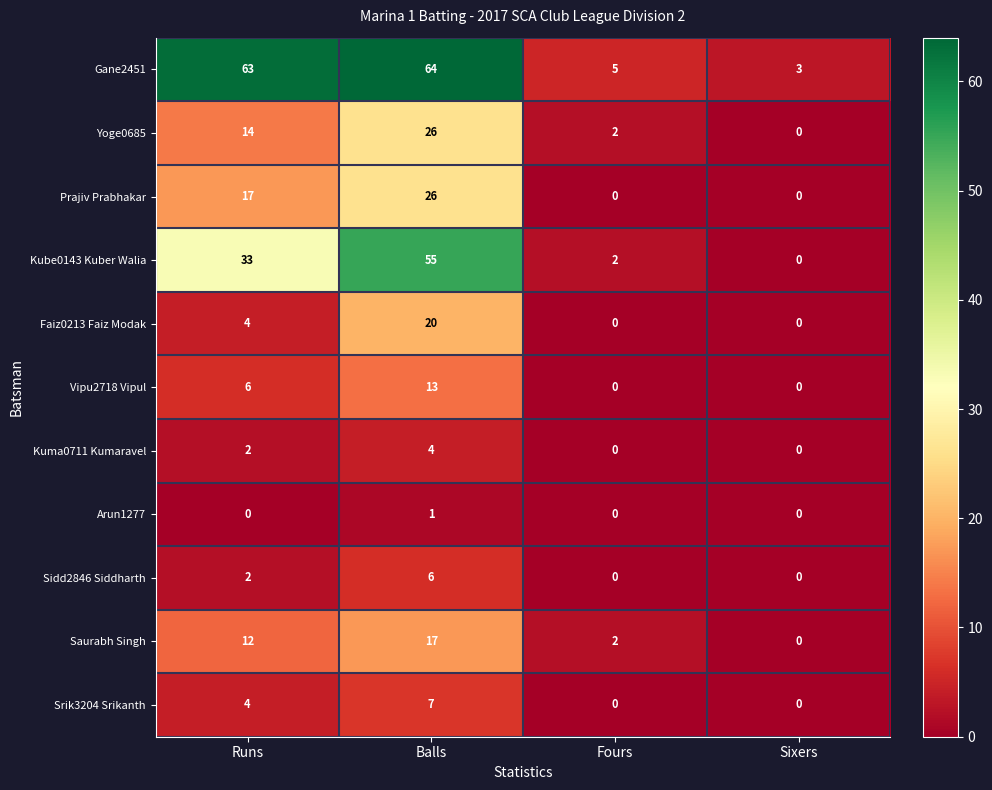

True or false: Faiz0213 Faiz Modak has a value of 0 at Fours.

True